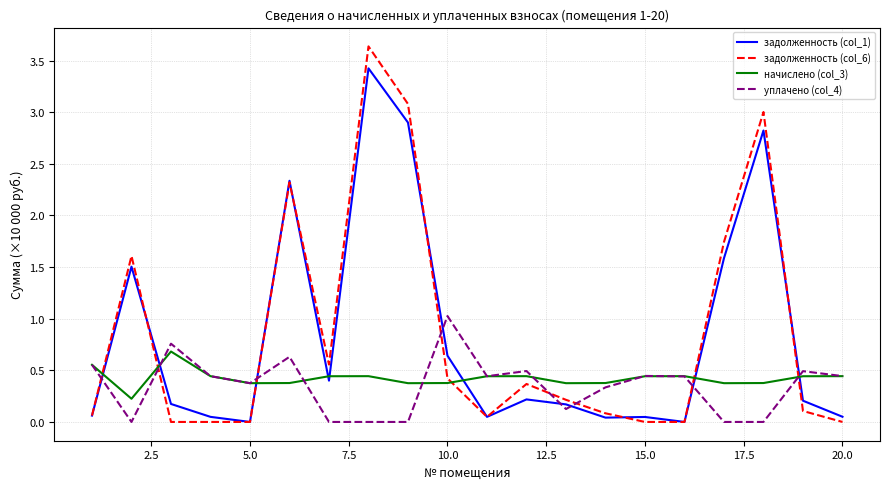

Which series has the largest range (max minus min)?

задолженность (col_6)